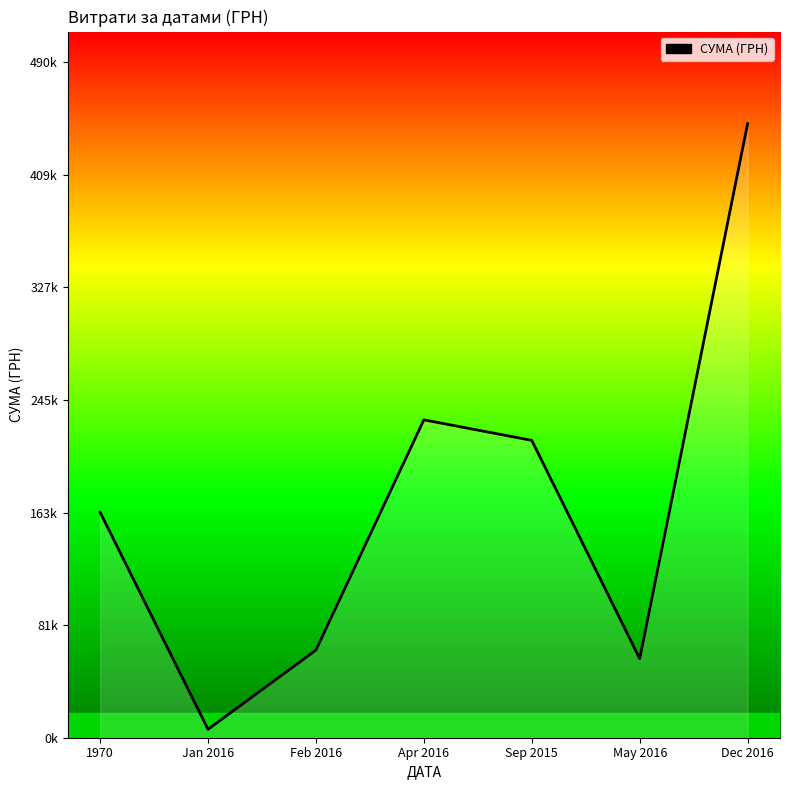

The chart shows a value of 63651.1 at 12.02.2016. True or false?

True